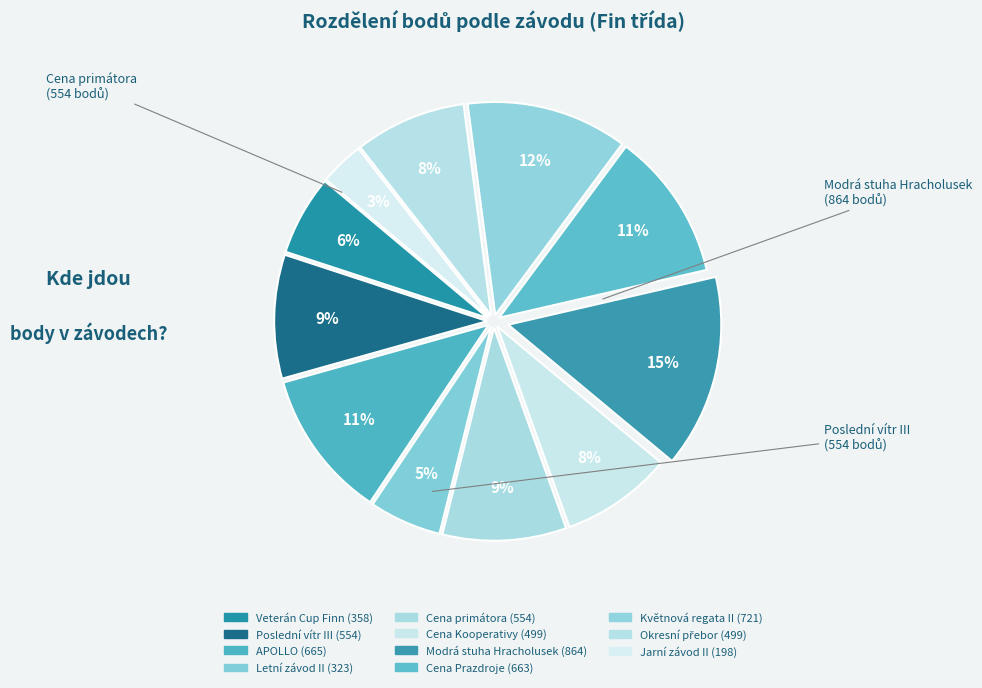

How many slices are in this pie chart?

11